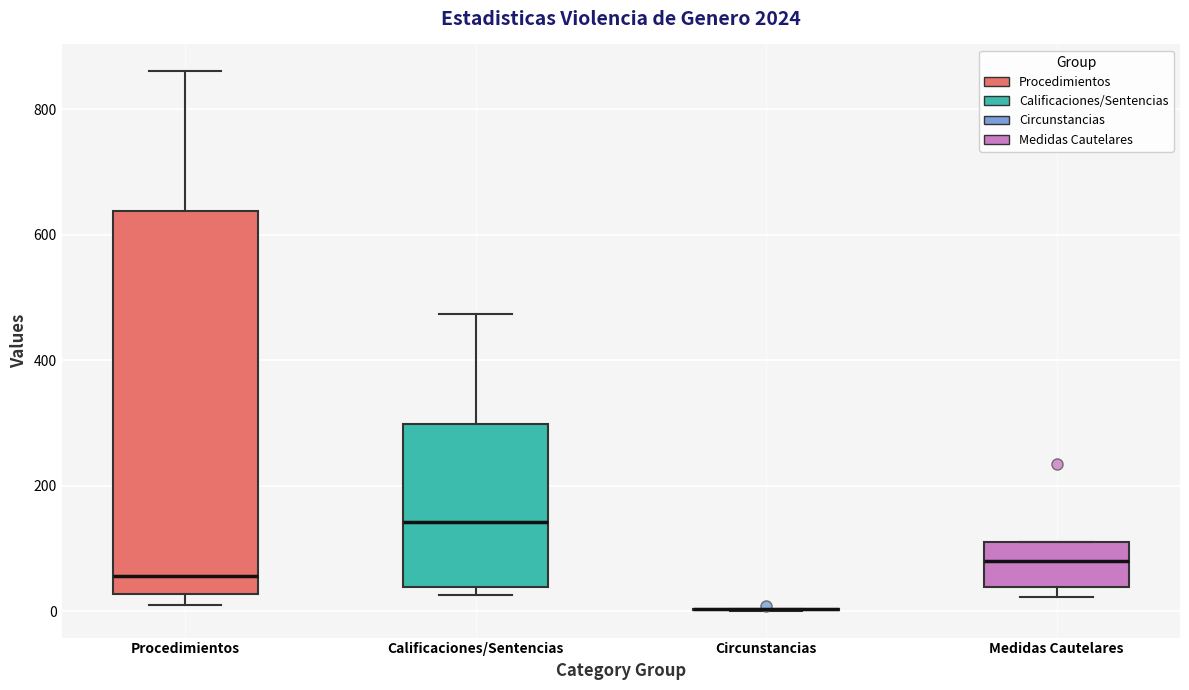

Reading left to right, transcribe this box plot: for each box, give where its median line is, the range the box spans, and where its two whiskers end, as read against the y-axis. The values are not printed on the chart, so give them approximately, as read against the axis.

Procedimientos: median 60, box 20 to 640, whiskers 20 (just below the box's lower edge) to 860
Calificaciones/Sentencias: median 140, box 40 to 300, whiskers 20 to 480
Circunstancias: box collapsed to a line at 0, whiskers 0 to 0
Medidas Cautelares: median 80, box 40 to 120, whiskers 20 to 120